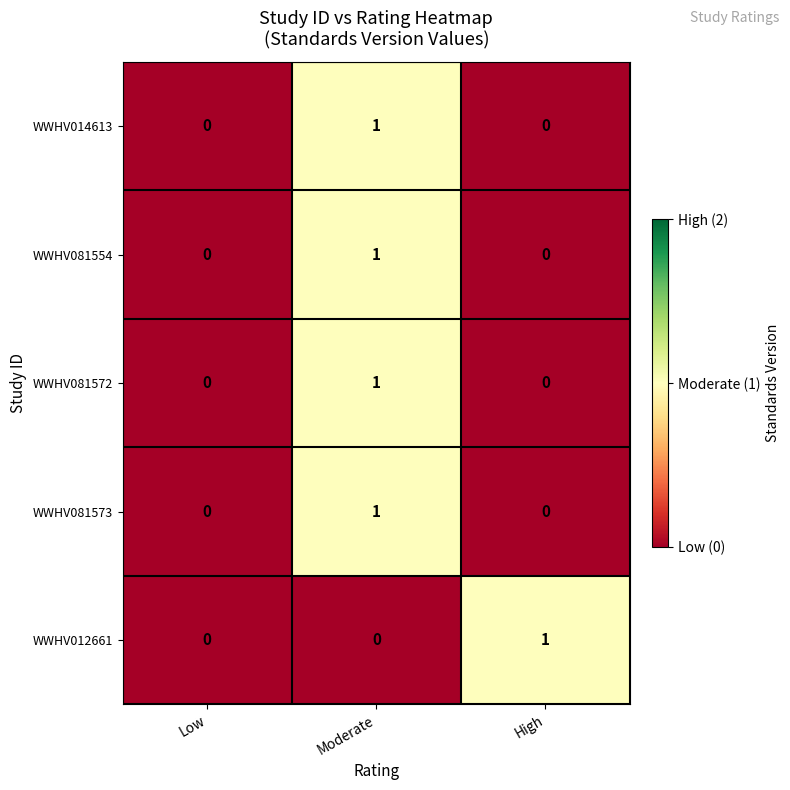

Between Low and High, which series saw the biggest shift?

WWHV012661